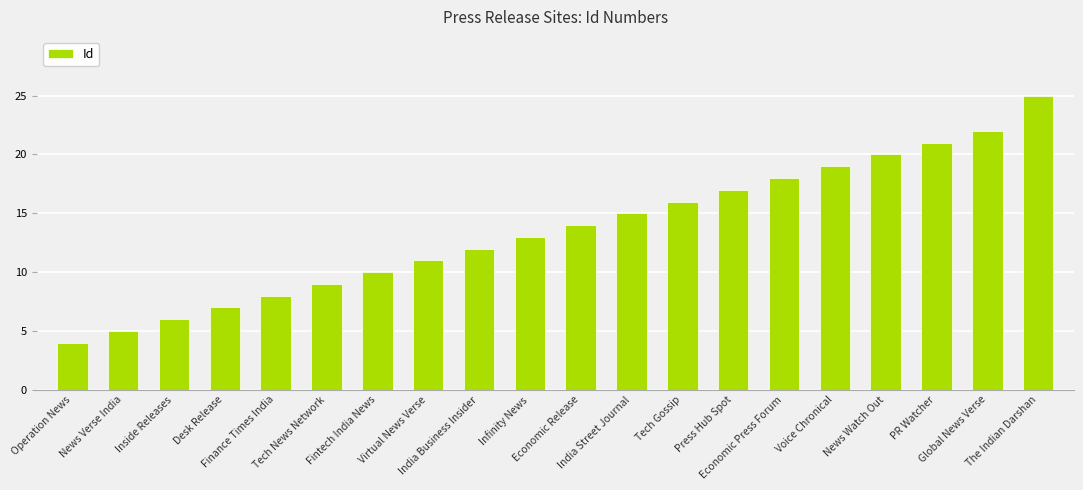

List the labels in order of value, smallest first.

Operation News, News Verse India, Inside Releases, Desk Release, Finance Times India, Tech News Network, Fintech India News, Virtual News Verse, India Business Insider, Infinity News, Economic Release, India Street Journal, Tech Gossip, Press Hub Spot, Economic Press Forum, Voice Chronical, News Watch Out, PR Watcher, Global News Verse, The Indian Darshan